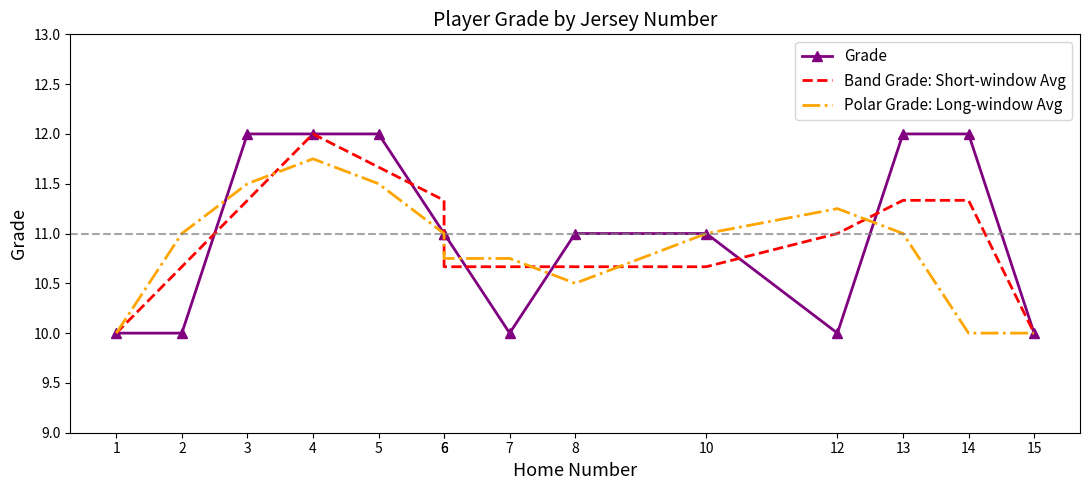

What is the approximate value of Grade at 14?

12.0